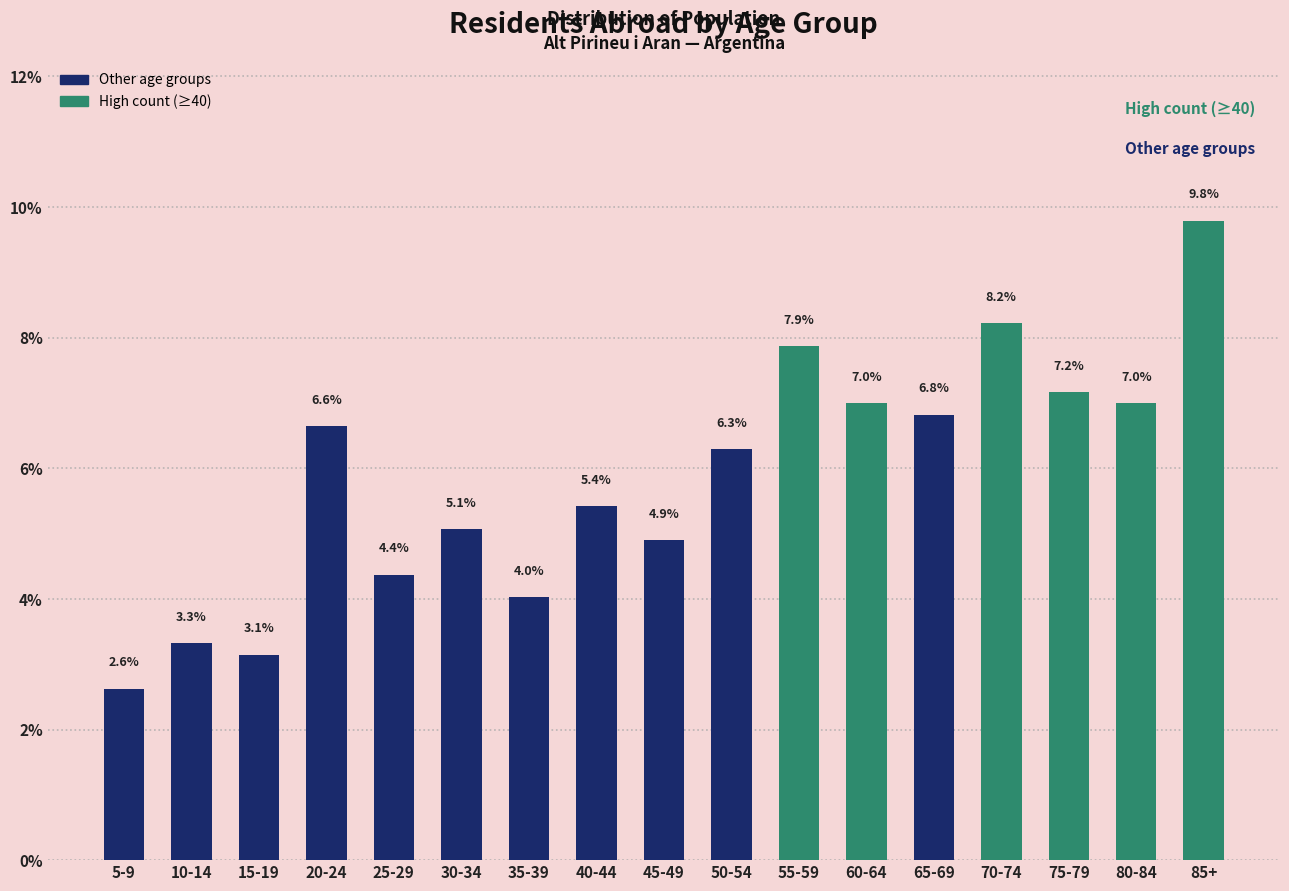

Reading left to right, extract all data points from this chart.

2.6	3.3	3.1	6.6	4.4	5.1	4.0	5.4	4.9	6.3	7.9	7.0	6.8	8.2	7.2	7.0	9.8